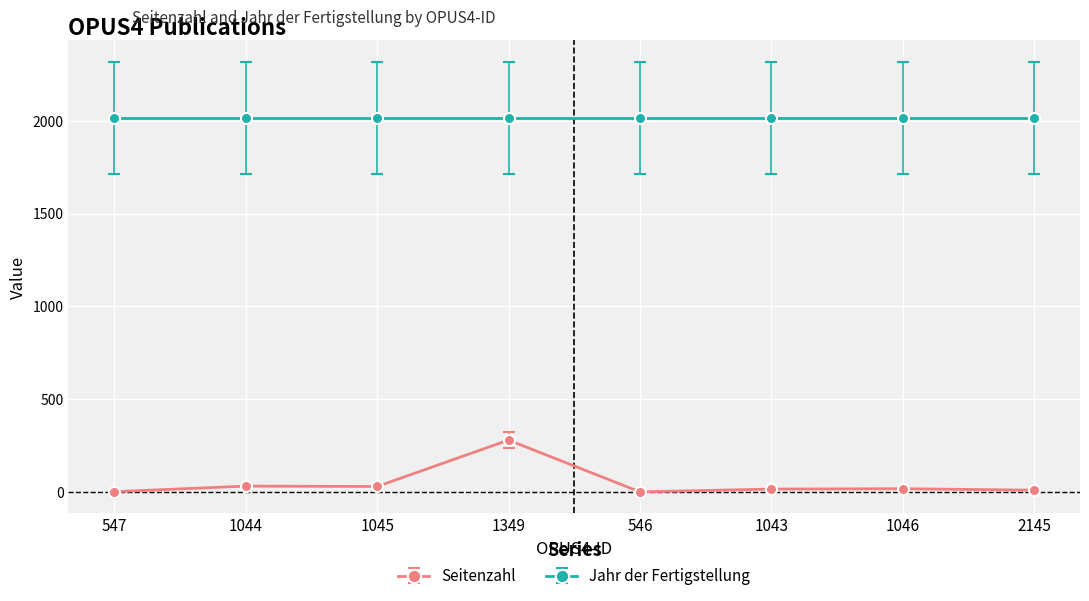

Does the chart have visible grid lines?

Yes